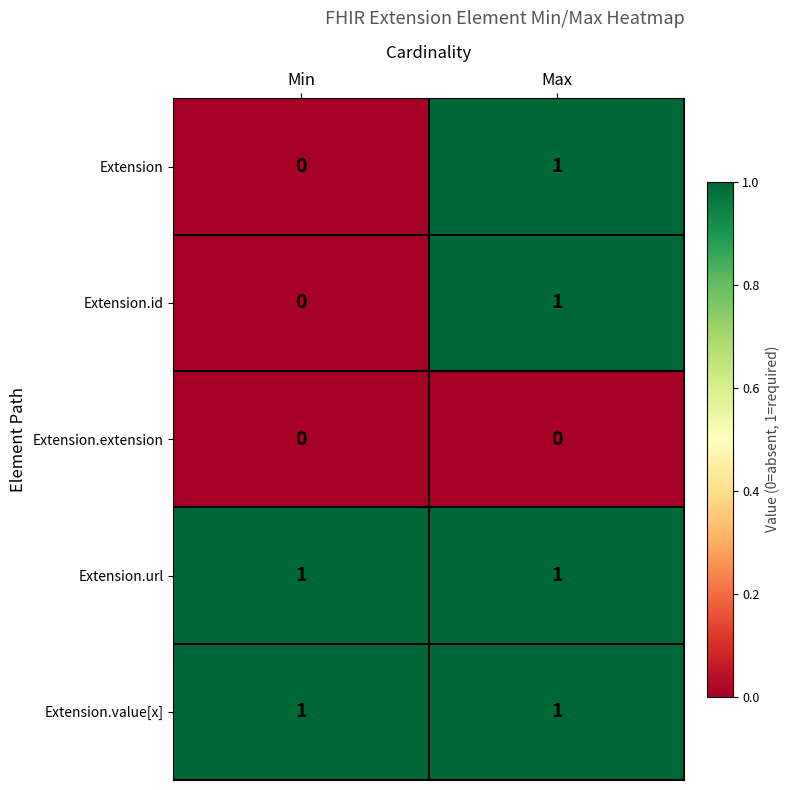

True or false: Extension.url has a value of 0 at Min.

False